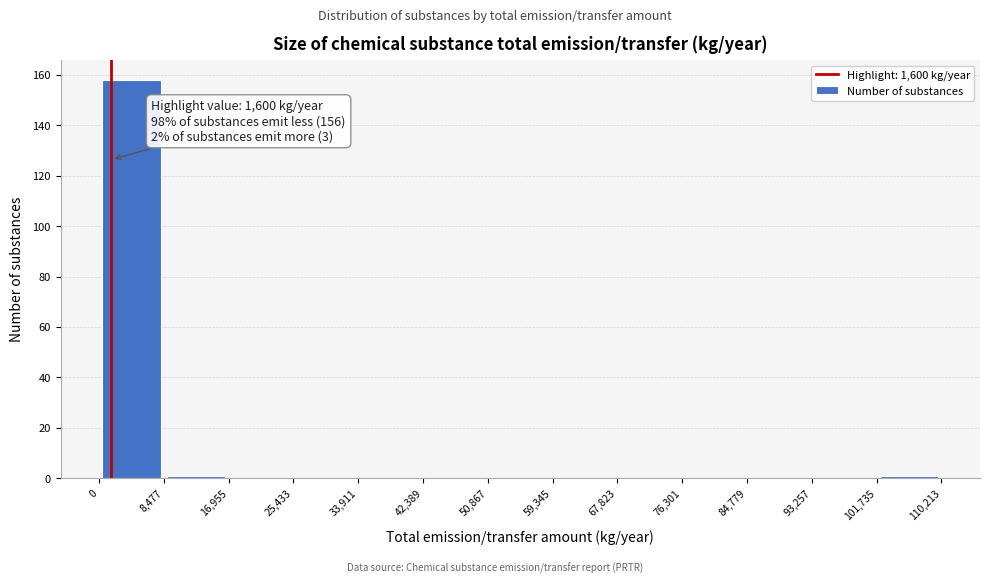

Over which range of the x-axis is the bar tallest?

0 to 8,477